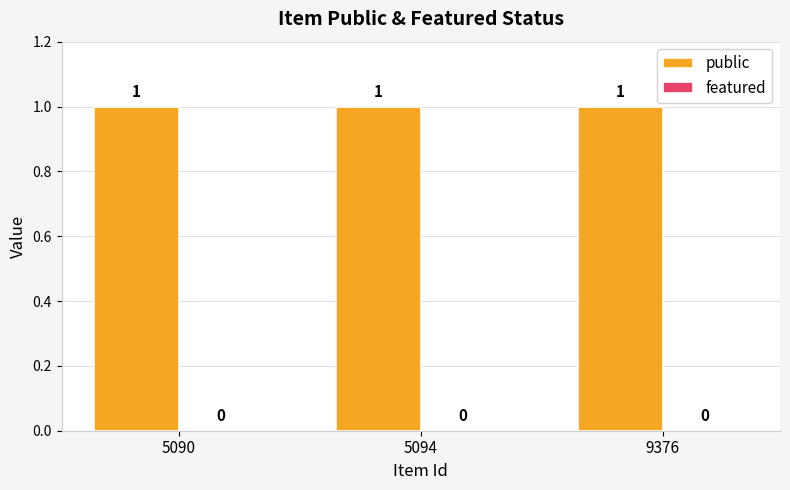

Which has a higher value, 5094 or 9376?

5094